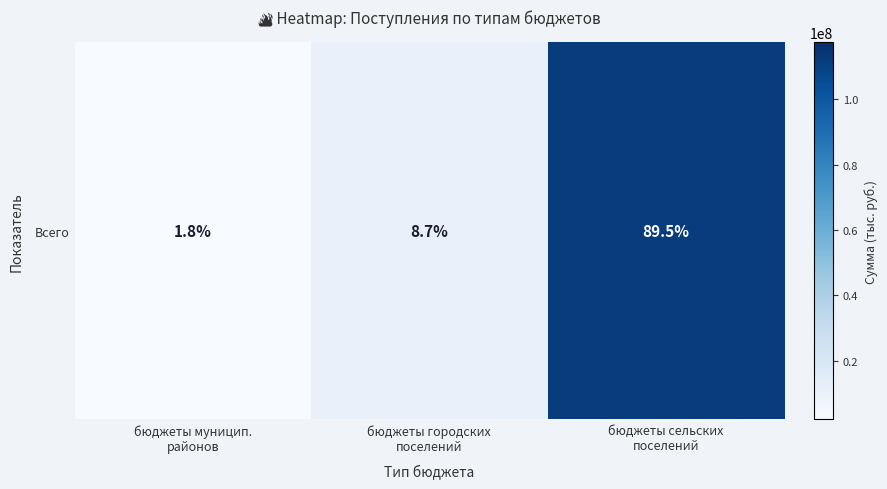

Reading right to left, what are all the values shown in this chart?

бюджеты сельских
поселений=111941211.2	бюджеты городских
поселений=10937940.3	бюджеты муницип.
районов=2261425.6